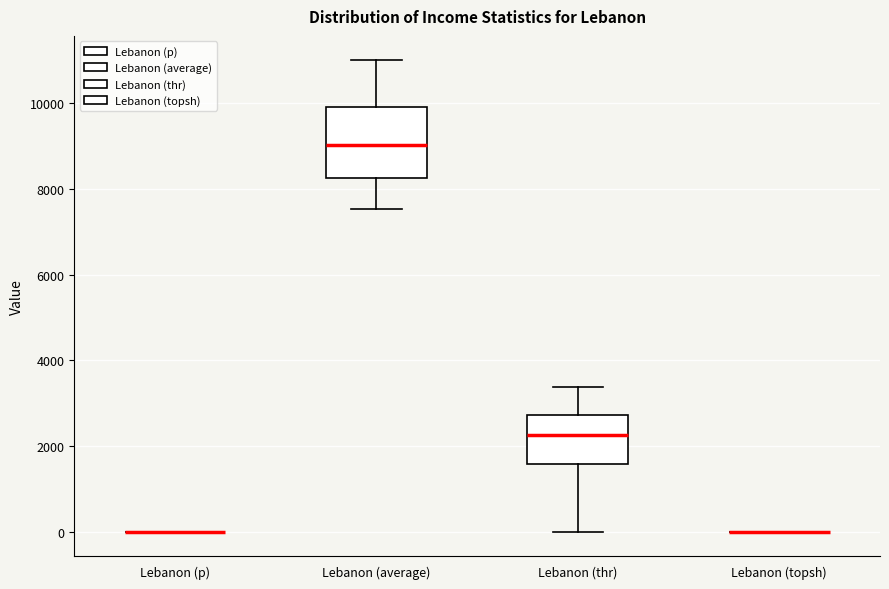

Comparing the boxes themselves (not the whiskers), which one is the tallest?

Lebanon (average)